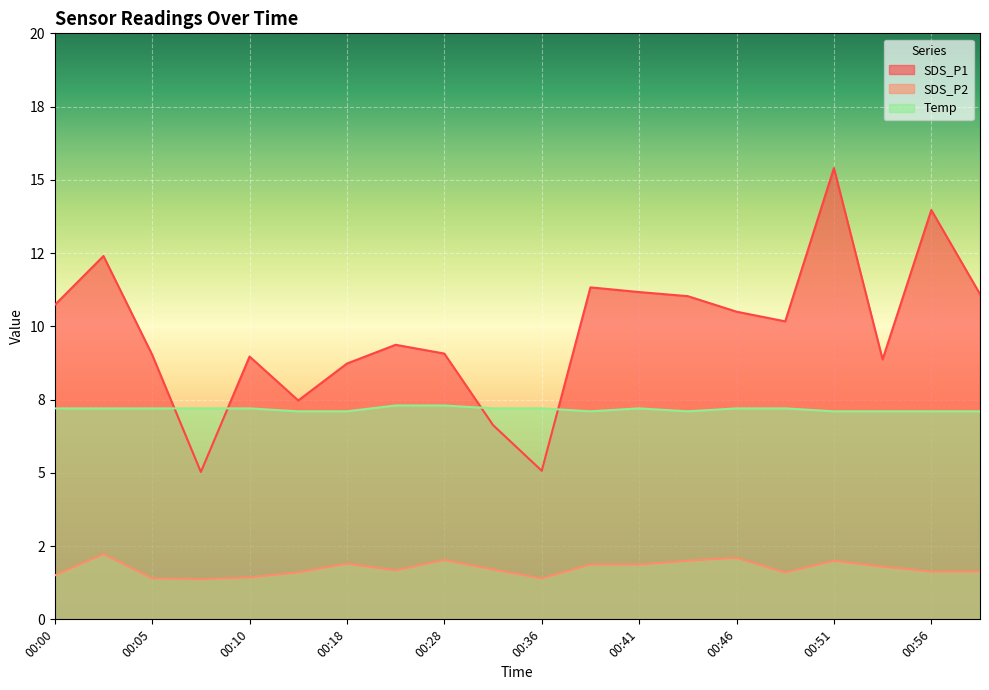

What is the sum of the Temp values at 00:51 and 00:10?

14.3